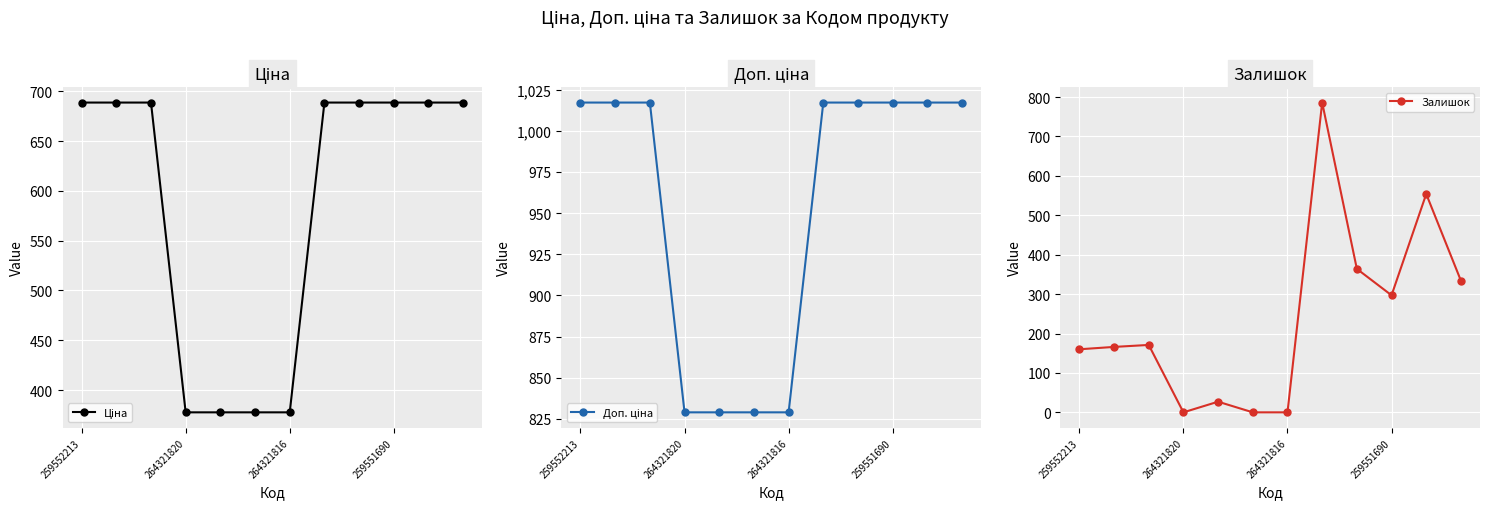

Reading left to right, what are all the values shown in this chart?

Ціна: 688.7	688.7	688.7	377.6	377.6	377.6	377.6	688.7	688.7	688.7	688.7	688.7
Доп. ціна: 1017.2	1017.2	1017.2	829.0	829.0	829.0	829.0	1017.2	1017.2	1017.2	1017.2	1017.2
Залишок: 160.0	166.0	171.0	0.0	27.0	0.0	0.0	786.0	364.0	297.0	554.0	334.0